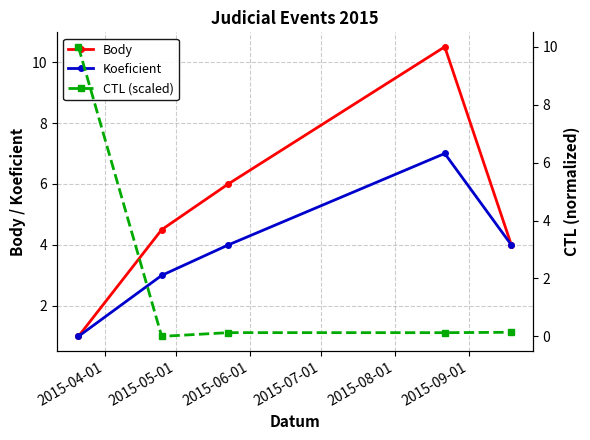

What is the value of the Body point at the 2nd from the left?

4.5